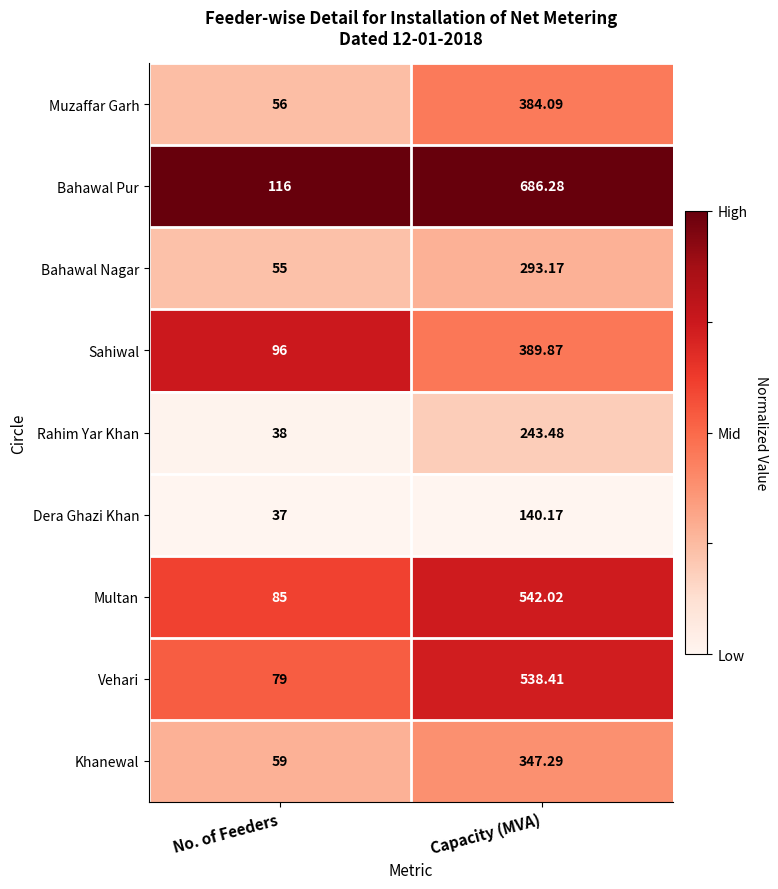

What is the spread (max minus min) of values at Capacity (MVA)?

546.1